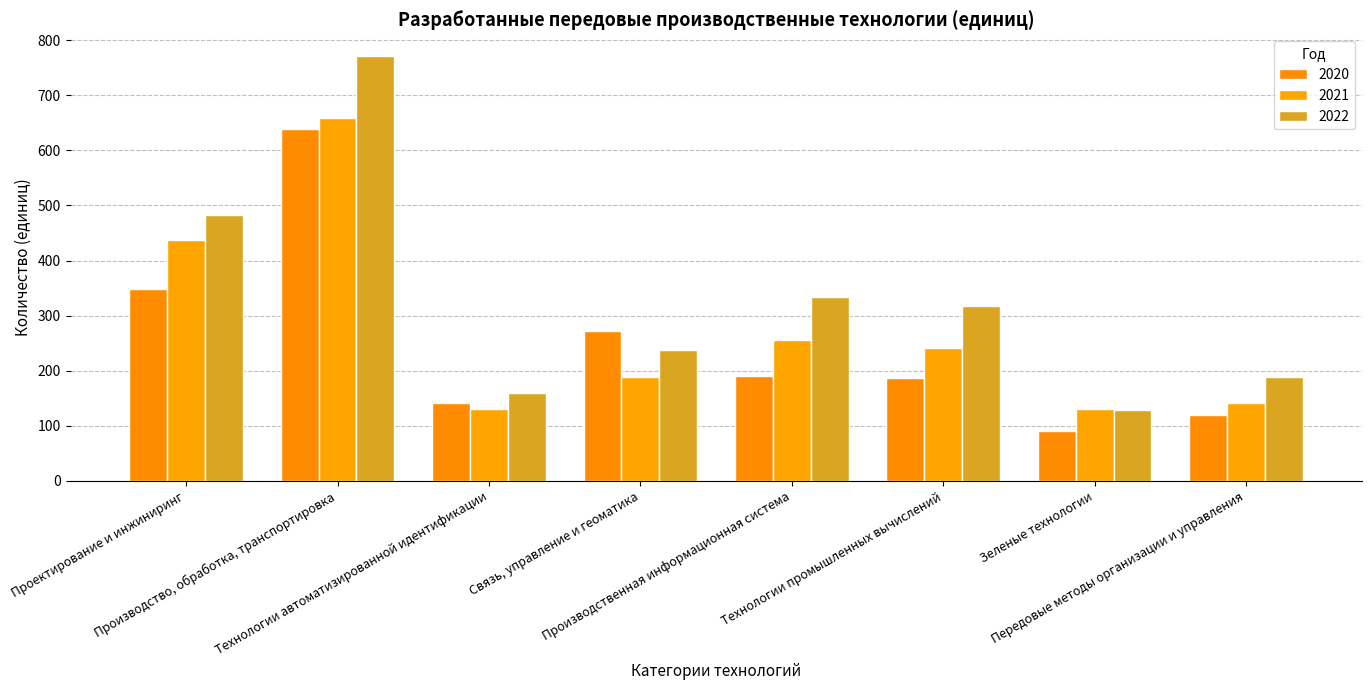

Rank the series by their average value, from lowest to highest.

2020, 2021, 2022